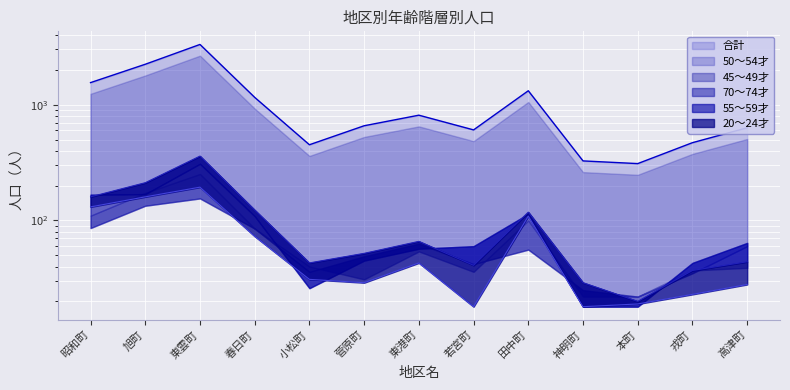

The 合計 series shows 2913 at 旭町. True or false?

False